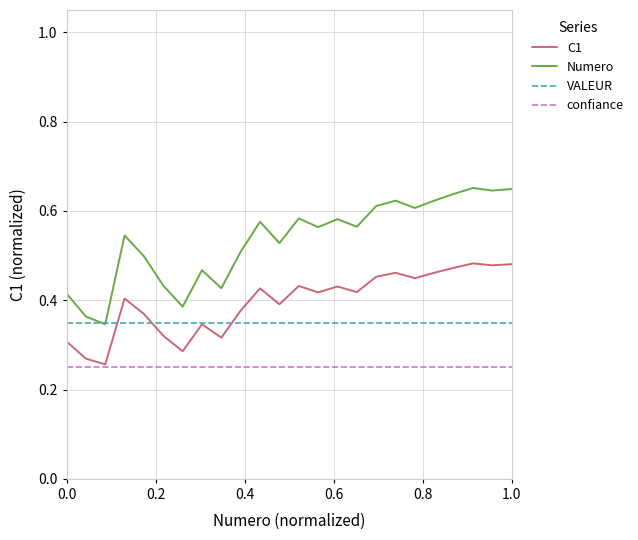

Rank the series by their average value, from lowest to highest.

confiance, VALEUR, C1, Numero